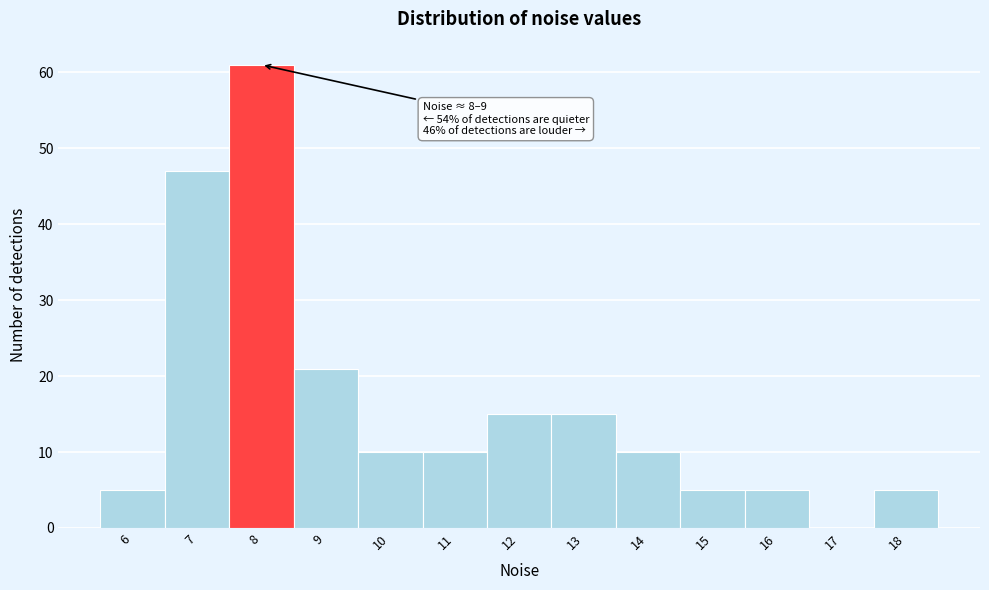

Reading left to right, list all the values displayed in this chart.

6=5	7=47	8=61	9=21	10=10	11=10	12=15	13=15	14=10	15=5	16=5	17=0	18=5